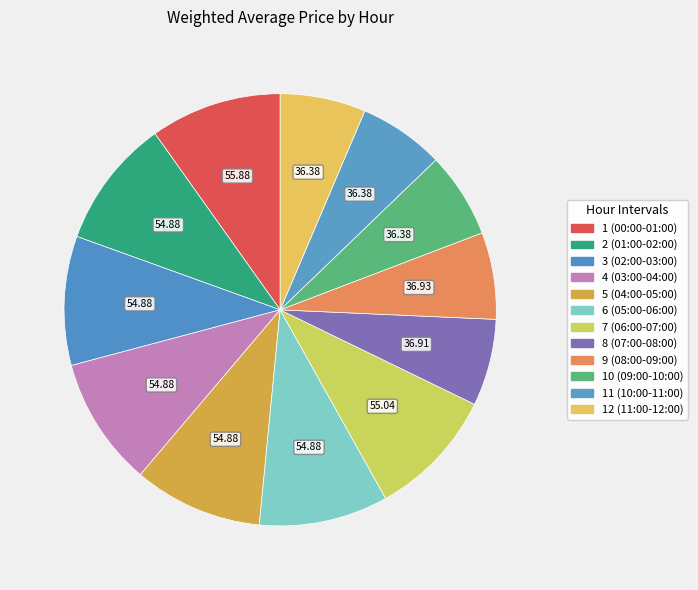

Count the number of slices in the pie.

12